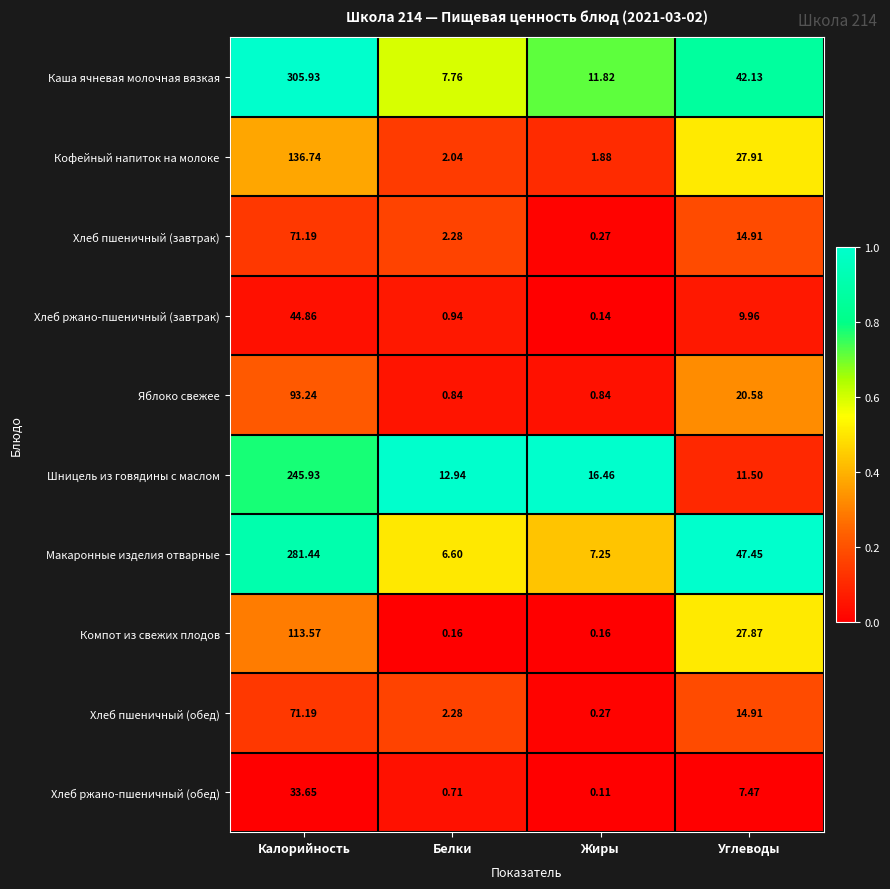

Which category has the lowest value across all series?

Жиры